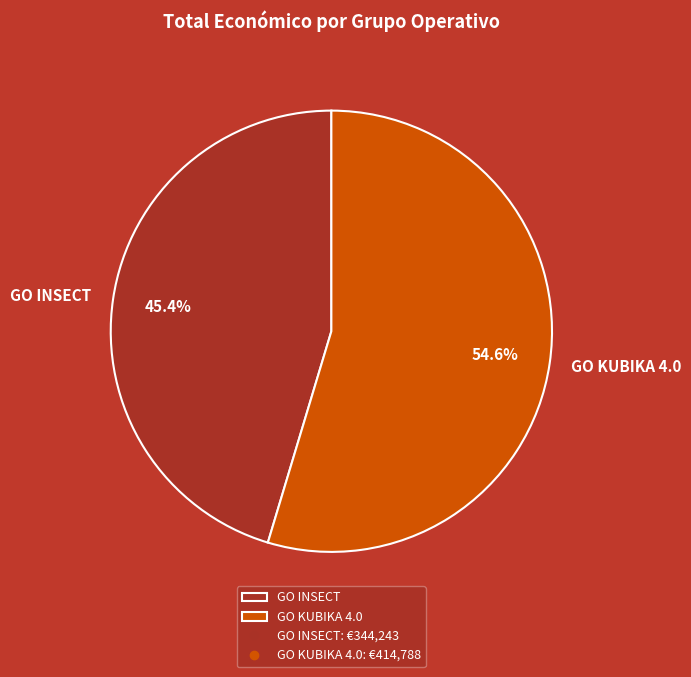

Which slice is the largest?

GO KUBIKA 4.0